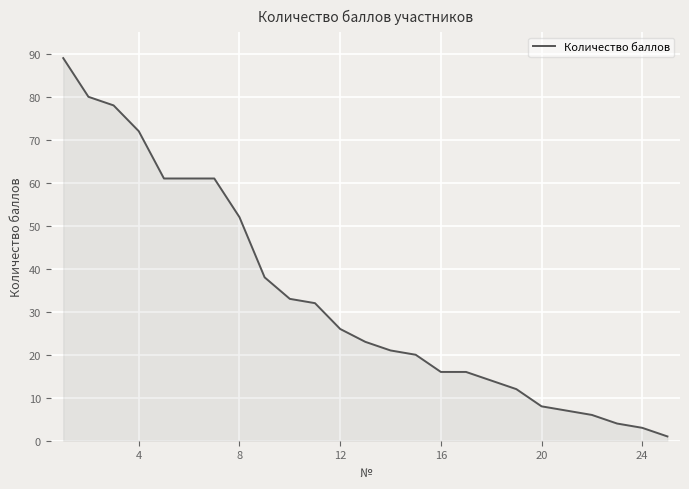

What is the difference between the maximum and minimum values?

88